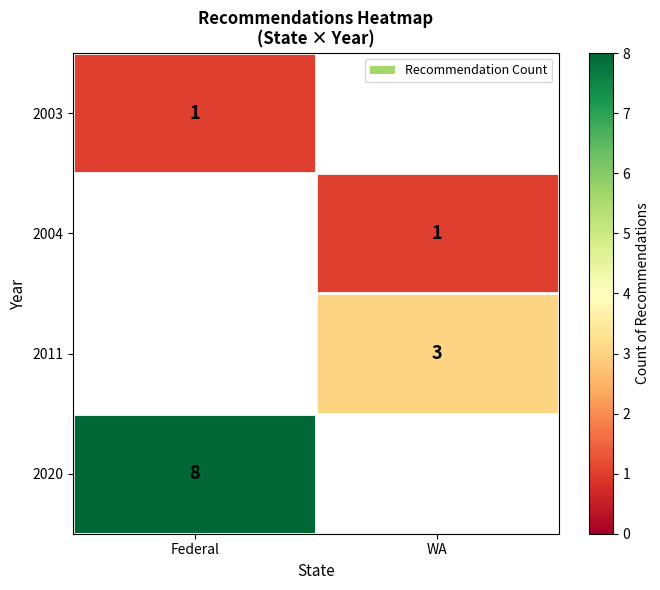

True or false: 2003 has a value of 1 at Federal.

True